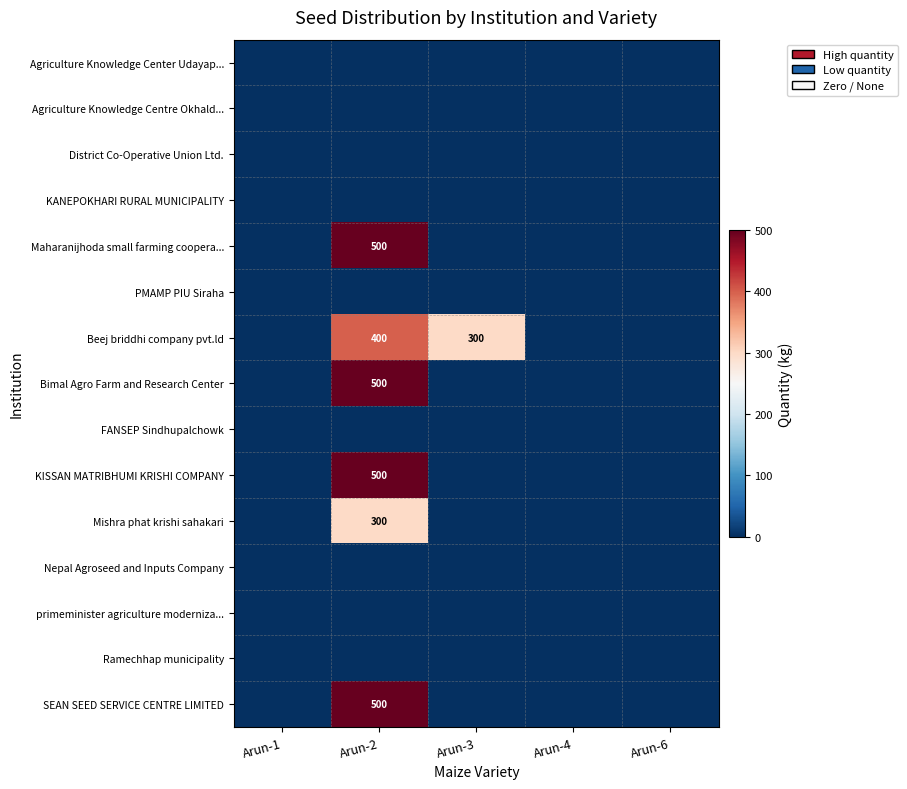

What is the difference between the second highest and second lowest values in the Beej briddhi company pvt.ld series?

300